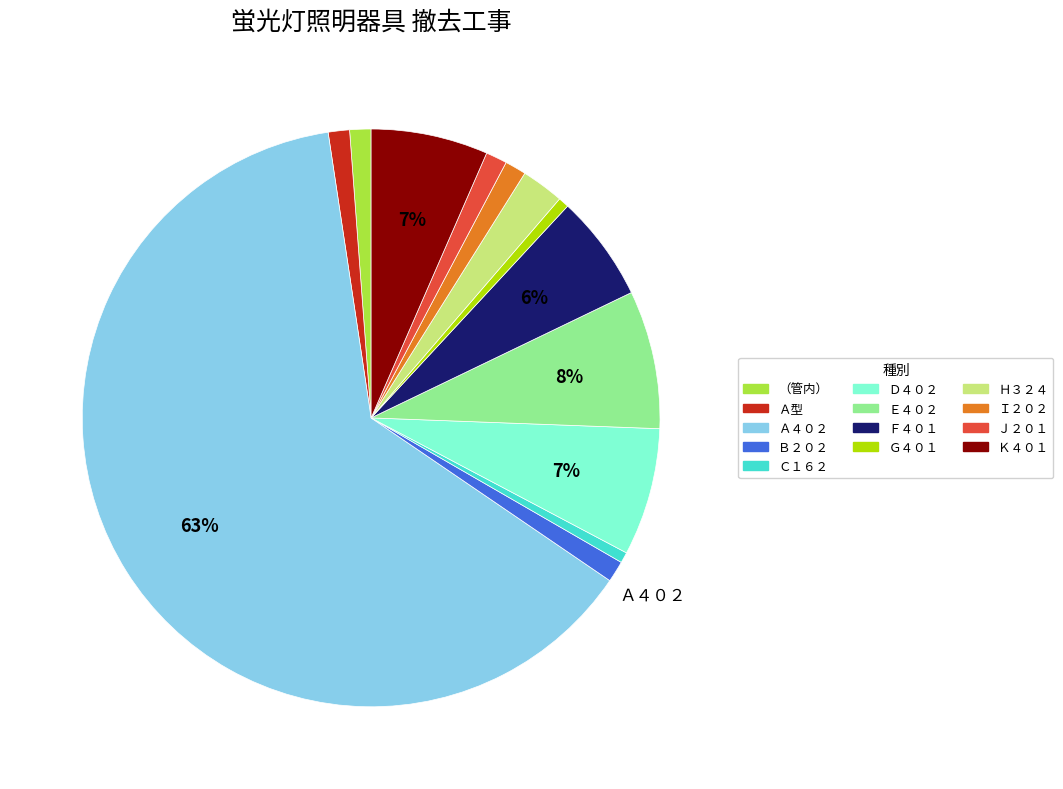

Is it true that Ｅ４０２ is 8% of the pie?

True